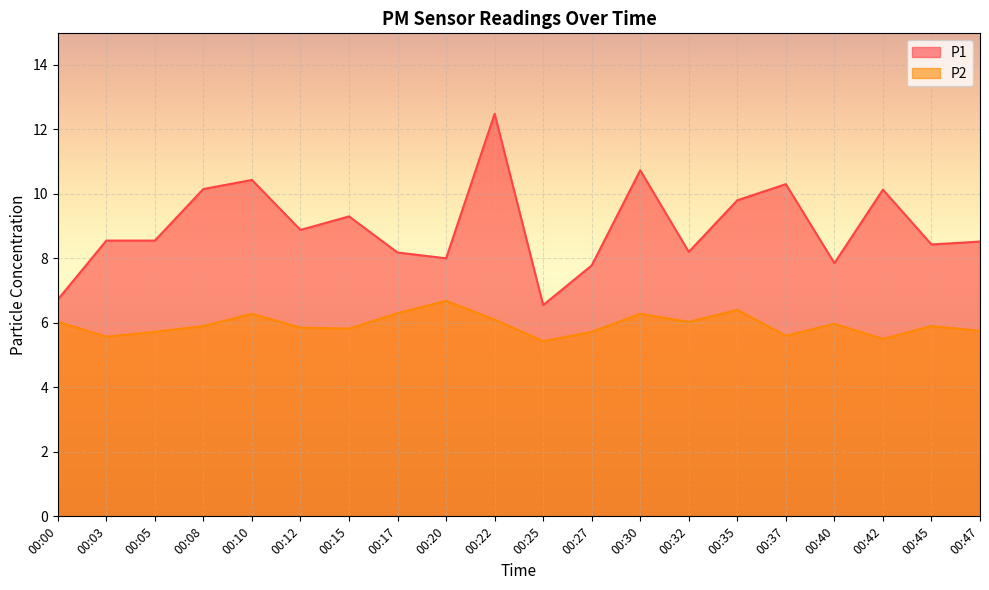

What is the value of the P1 point at the 3rd from the left?

8.6